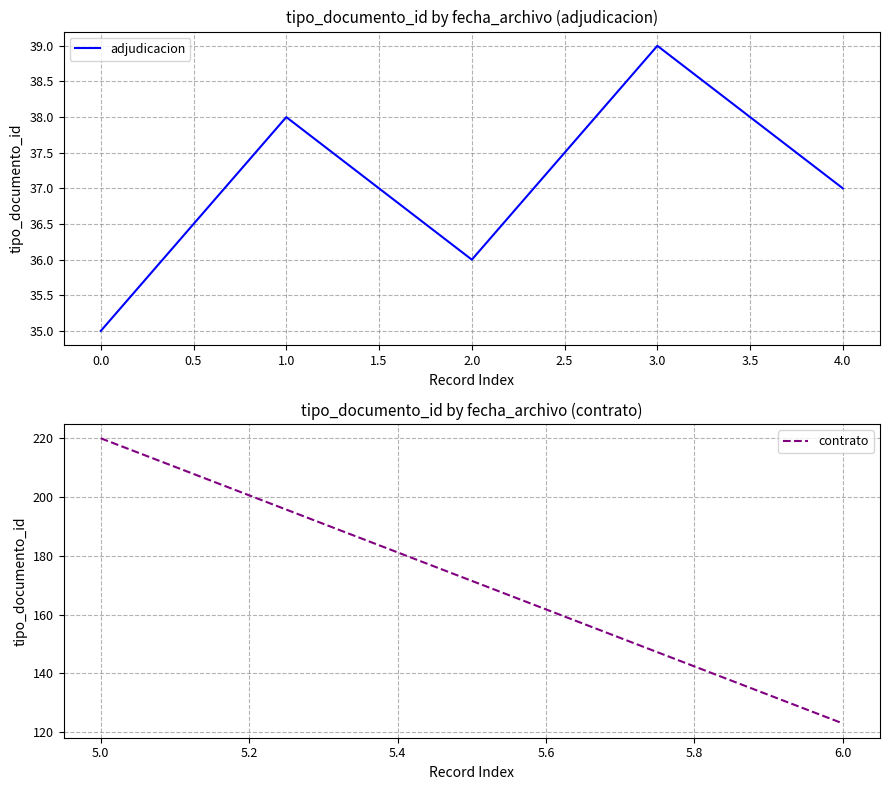

How many values are below 37?

2